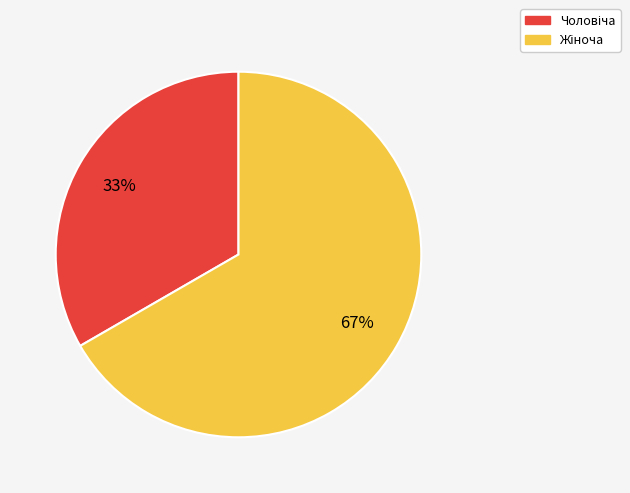

Is there a majority slice in this chart?

Yes